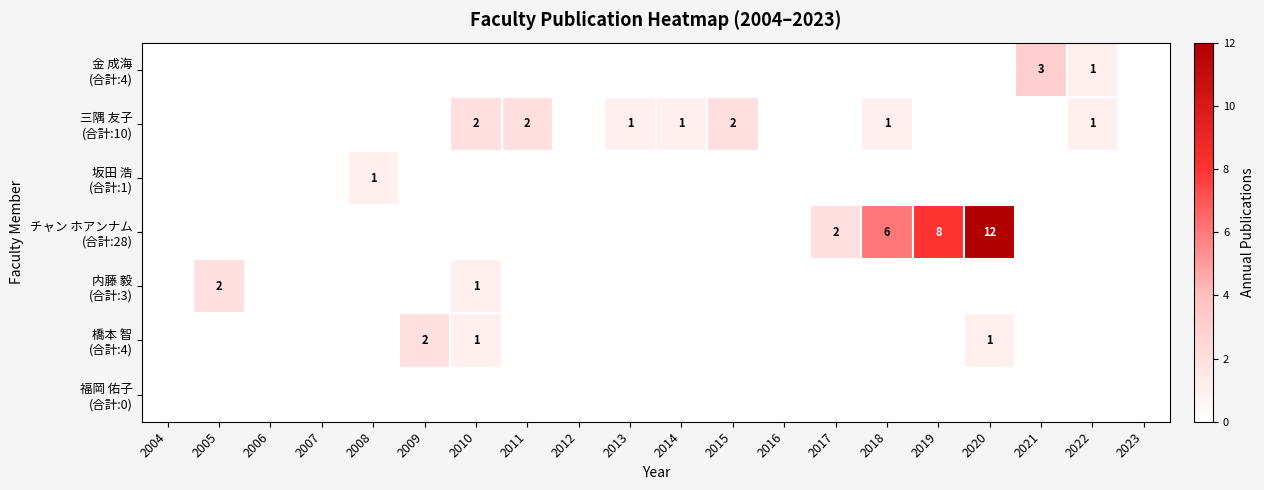

Is it true that 金 成海 (合計:4) equals 0 at 2007?

True